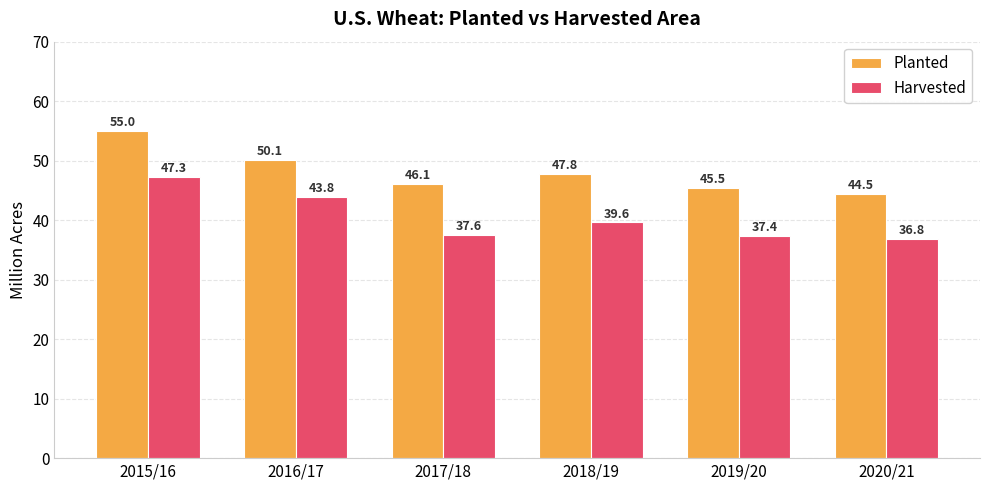

Rank the series by their maximum value, from highest to lowest.

Planted, Harvested